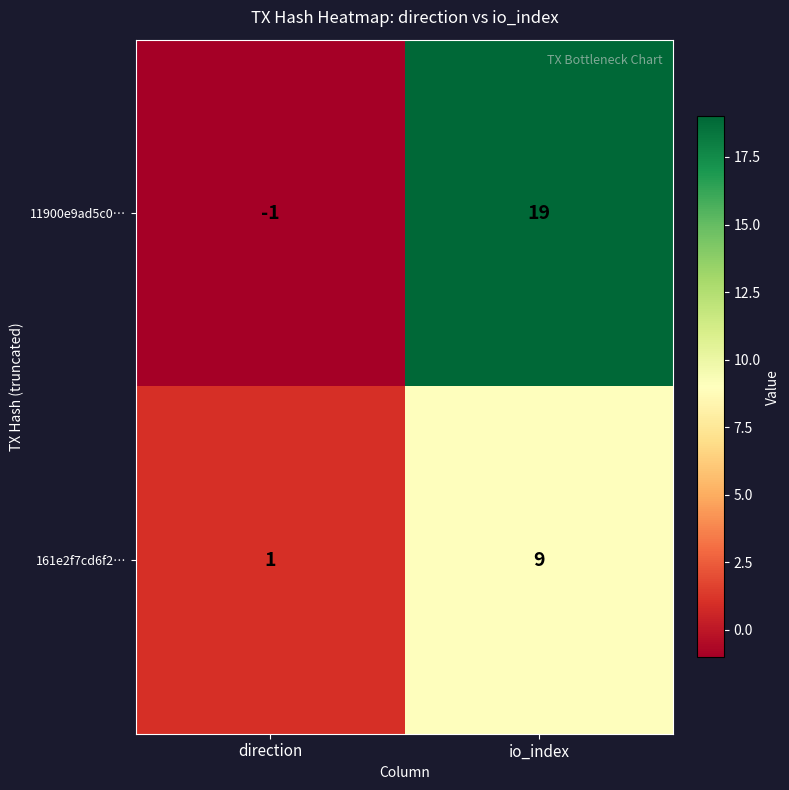

How many series are shown in this chart?

2